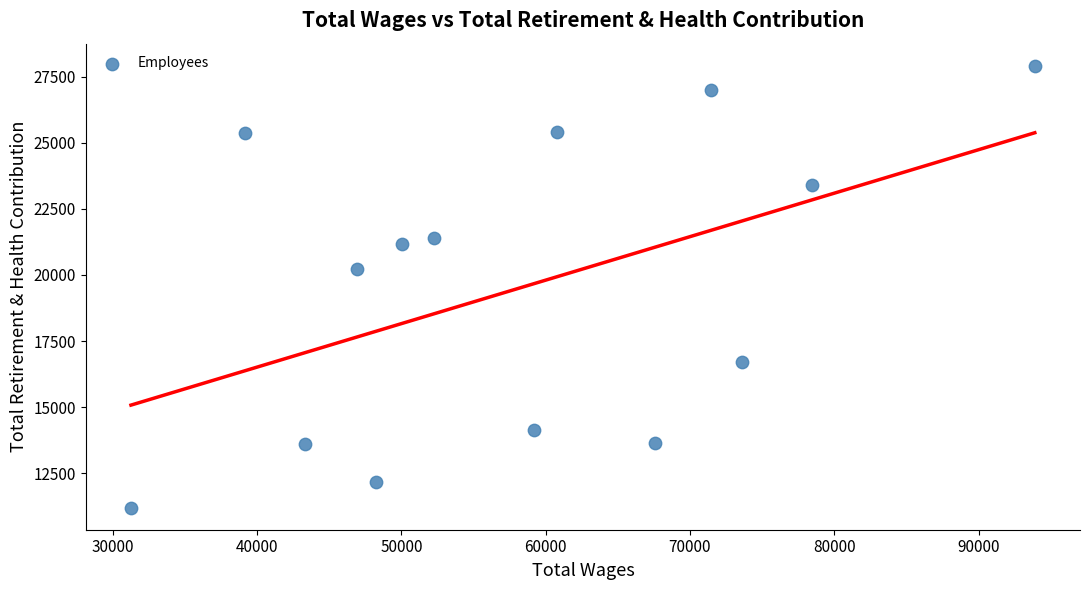

What Y value in the scatter plot is closest to 19557?

20211